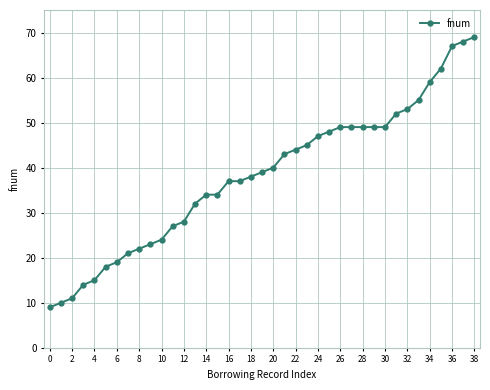

What is the minimum value shown in the chart?

9